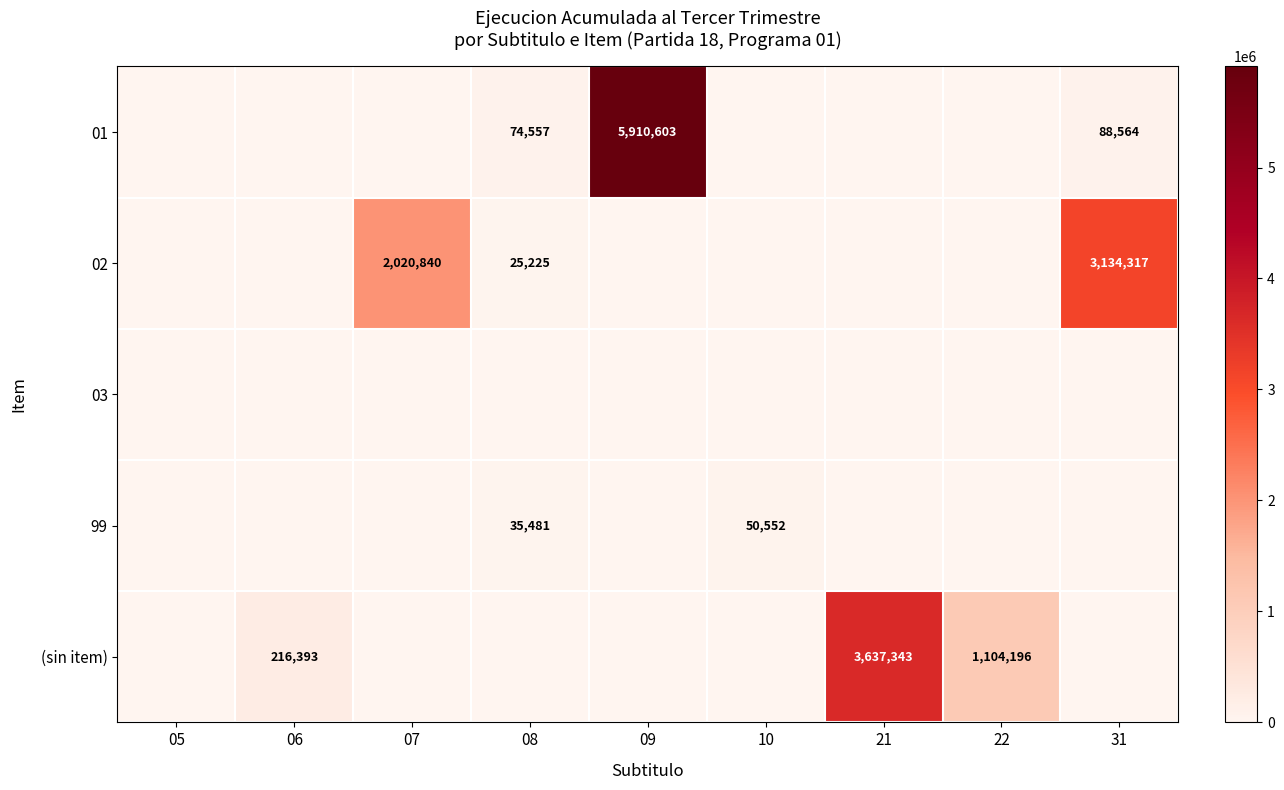

True or false: 01 has a value of 7953554 at 09.

False